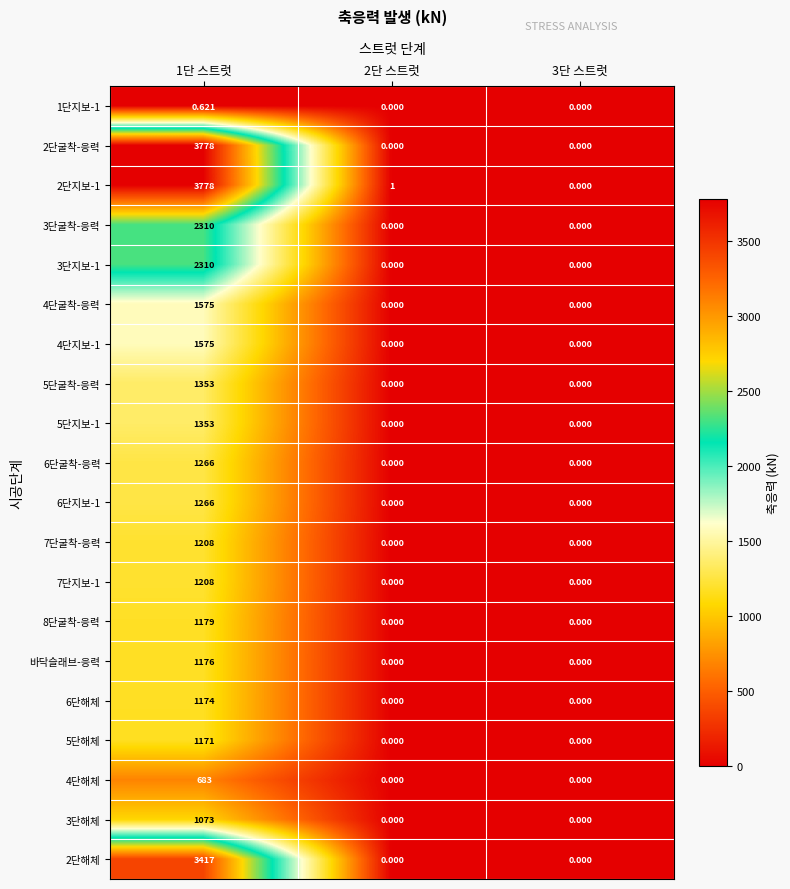

Which series has the largest total across all categories?

2단지보-1